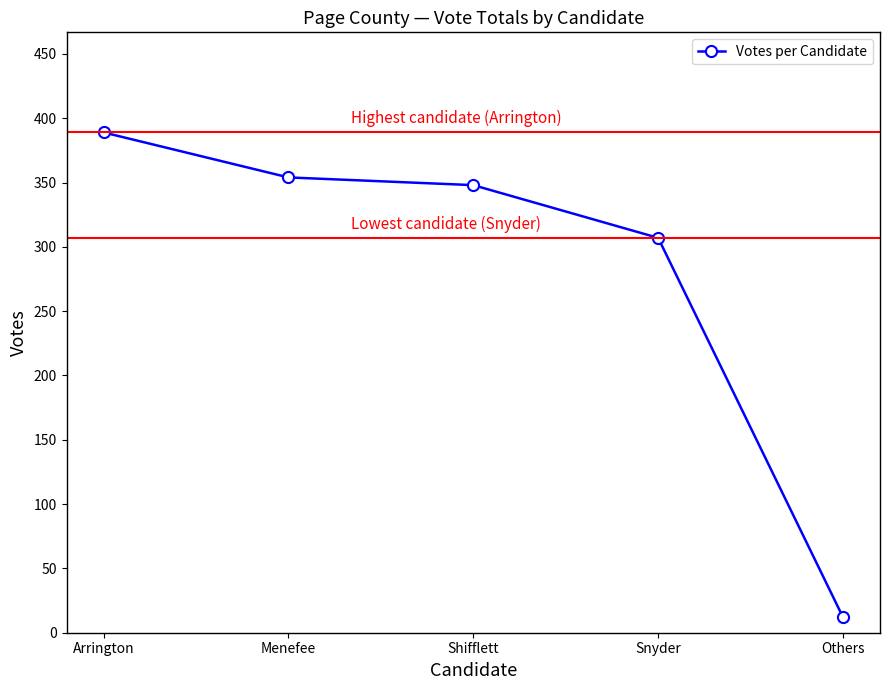

What is the maximum value shown in the chart?

389